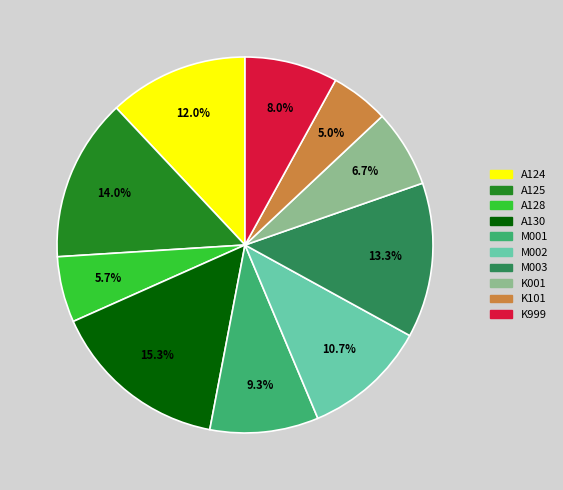

To the nearest percent, what percentage of the pie is A130?

15%